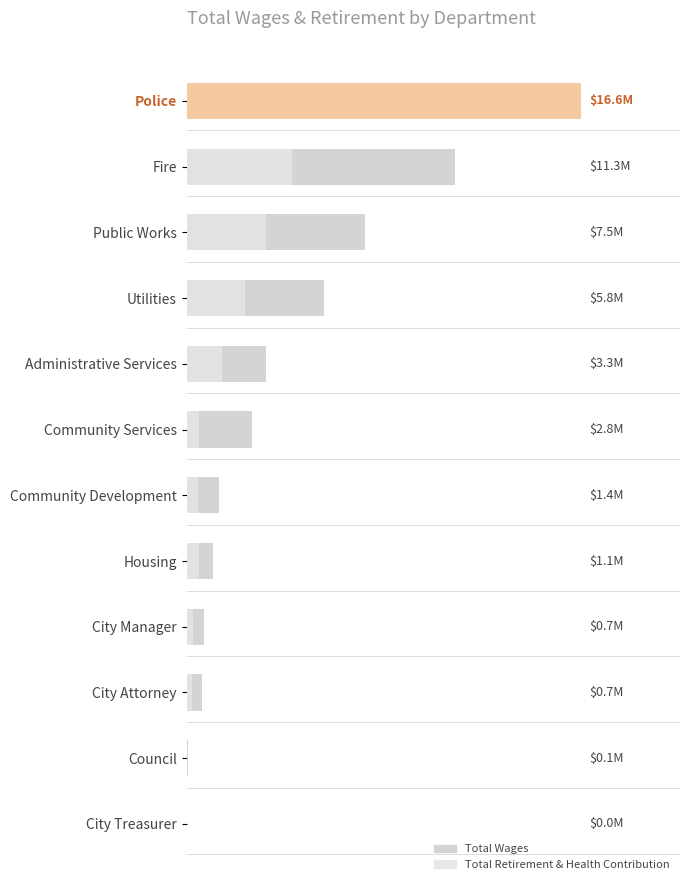

How many data points does each series have?

12